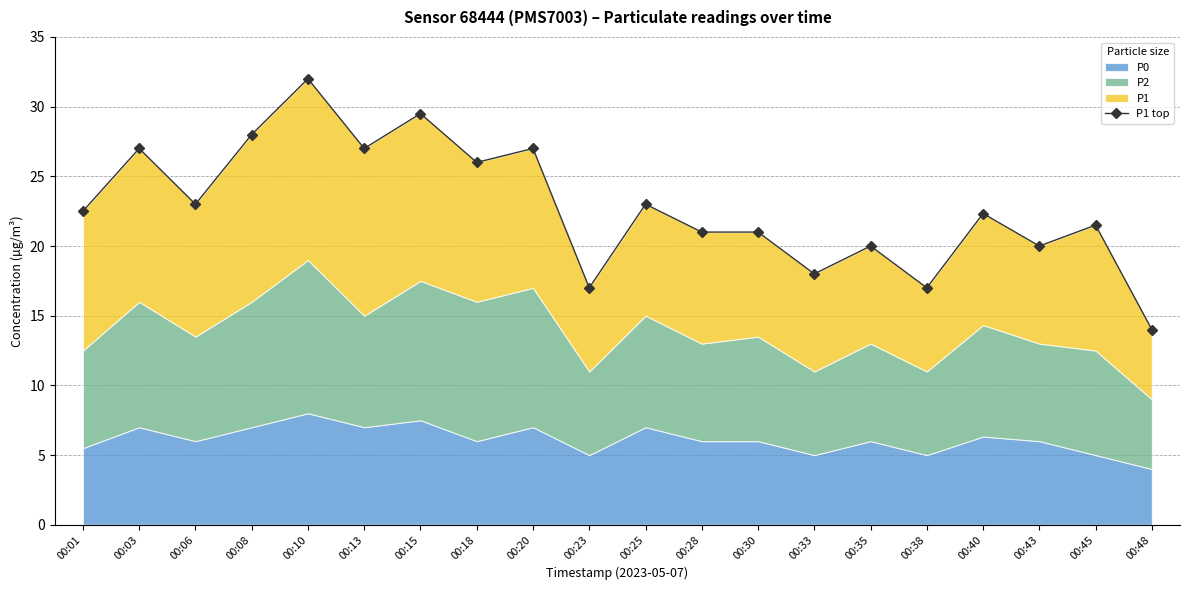

What is the greatest value displayed?

32.0